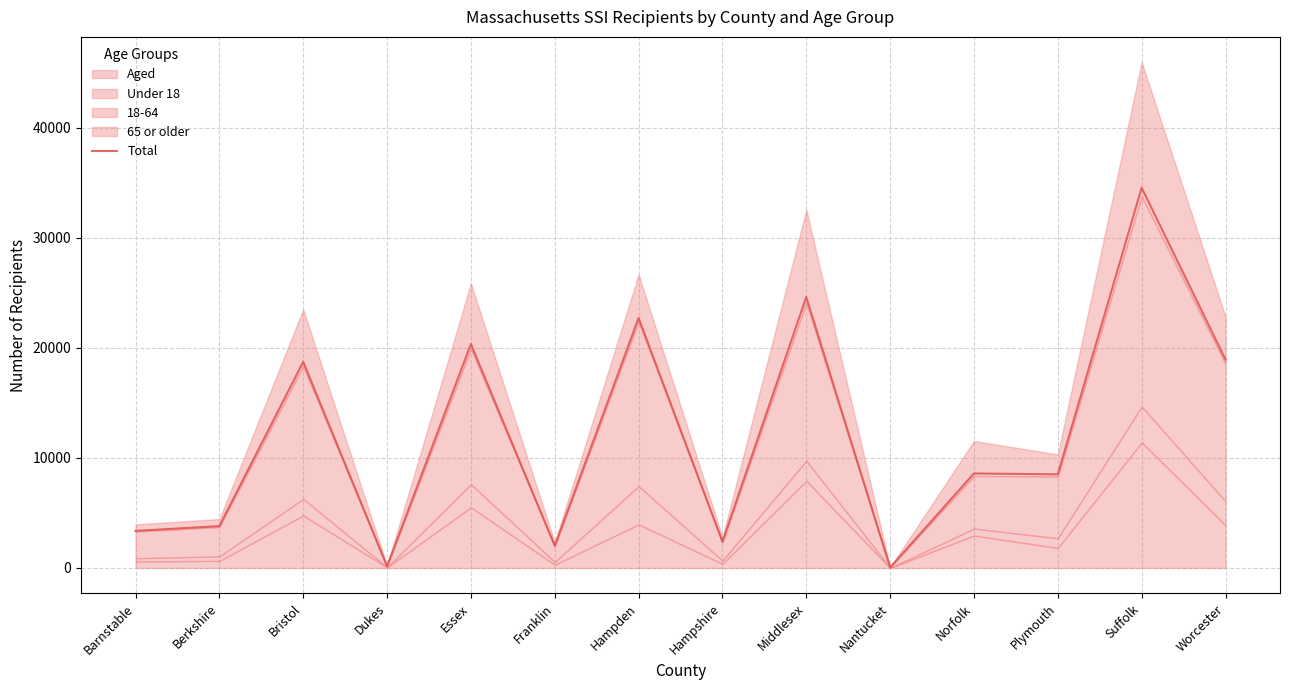

Where is the first local minimum?

Dukes